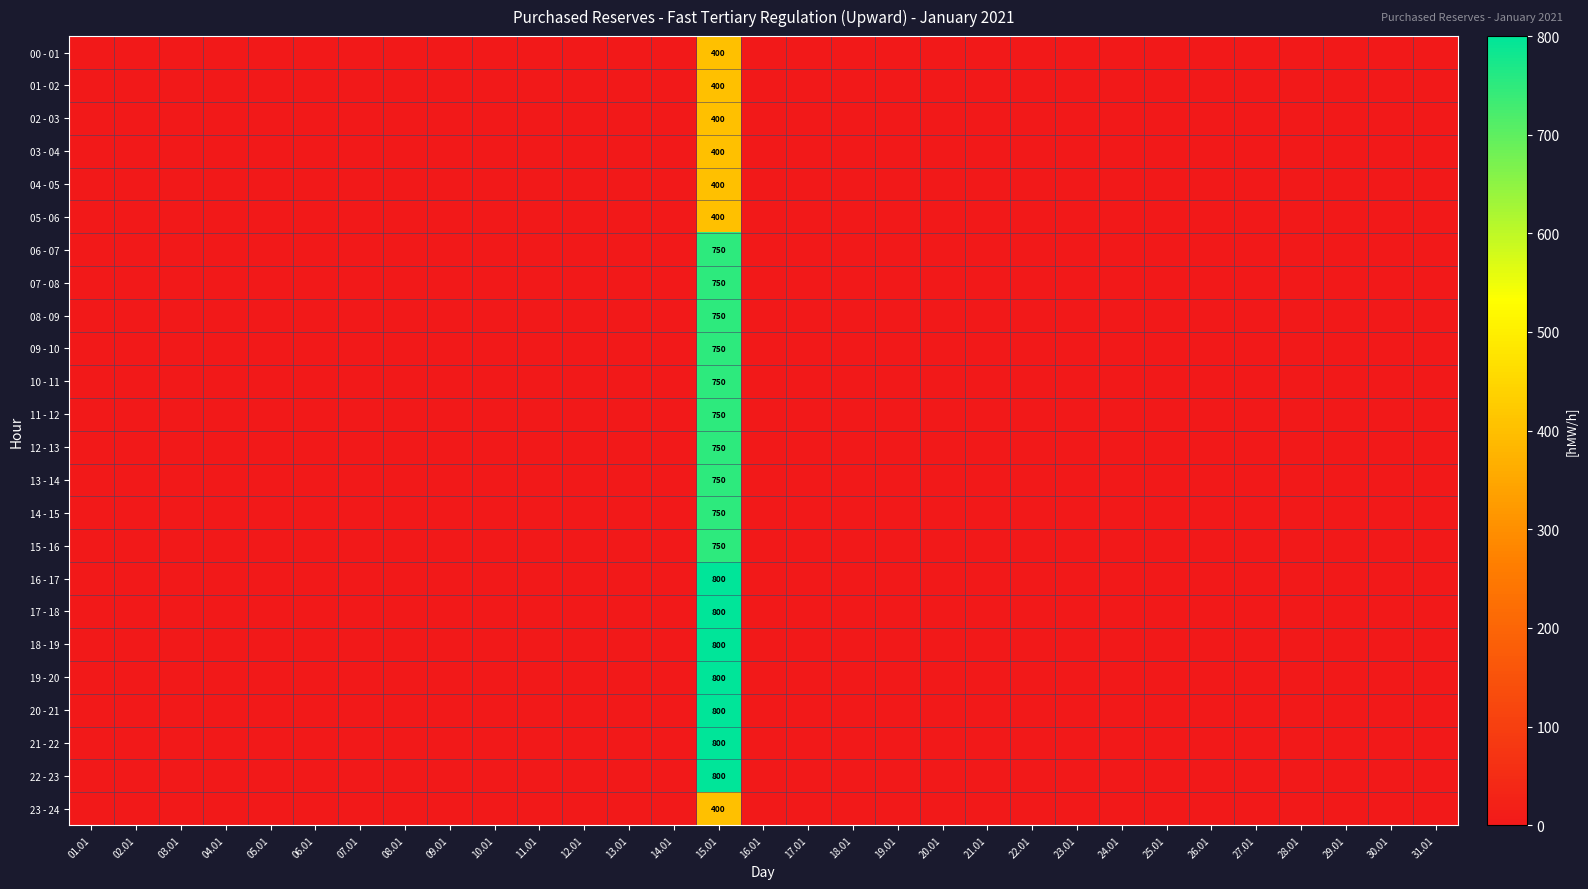

Rank the categories by 20 - 21 value from highest to lowest.

15.01, 01.01, 02.01, 03.01, 04.01, 05.01, 06.01, 07.01, 08.01, 09.01, 10.01, 11.01, 12.01, 13.01, 14.01, 16.01, 17.01, 18.01, 19.01, 20.01, 21.01, 22.01, 23.01, 24.01, 25.01, 26.01, 27.01, 28.01, 29.01, 30.01, 31.01